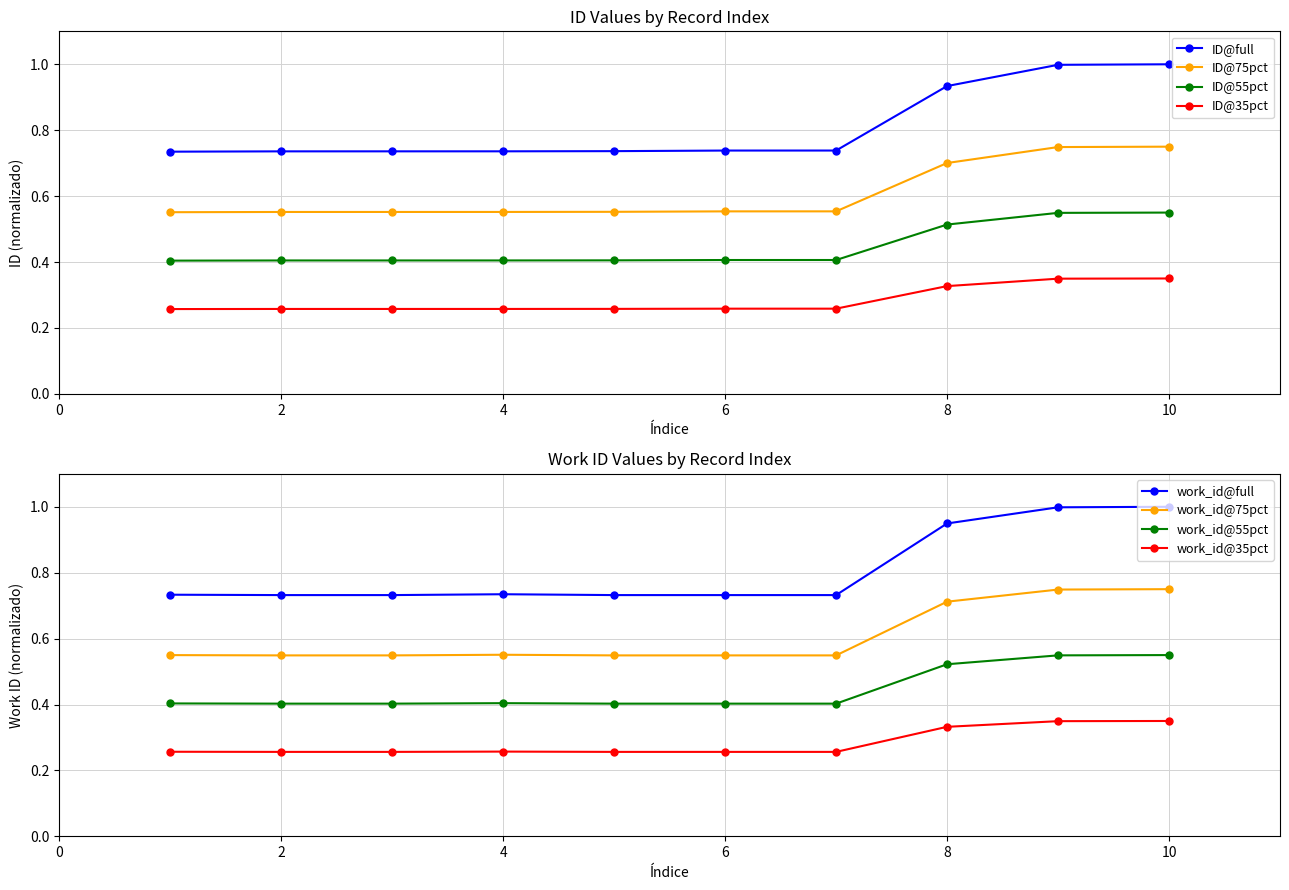

True or false: id has more than 2 points higher than both neighbors.

False